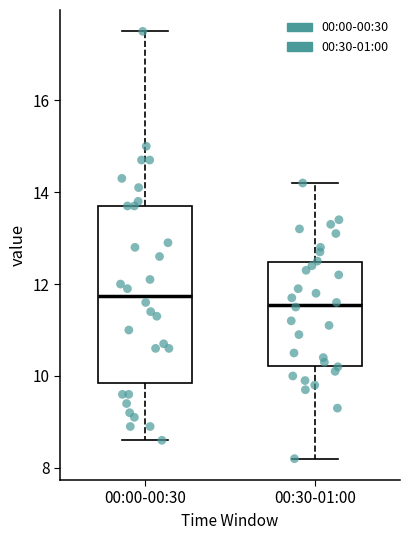

Reading left to right, read every box against the y-axis: the position of its median line, the range the box covers, and the ends of its whiskers. The values are not printed on the chart, so give them approximately, as read against the axis.

00:00-00:30: median 11.8, box 9.8 to 13.8, whiskers 8.6 to 17.6
00:30-01:00: median 11.6, box 10.2 to 12.4, whiskers 8.2 to 14.2